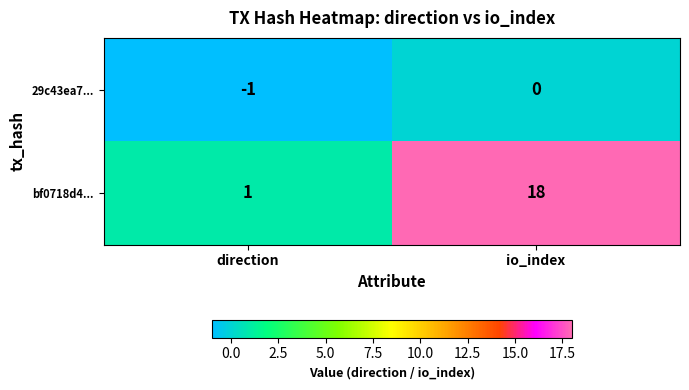

Which category has the highest value across all series?

io_index